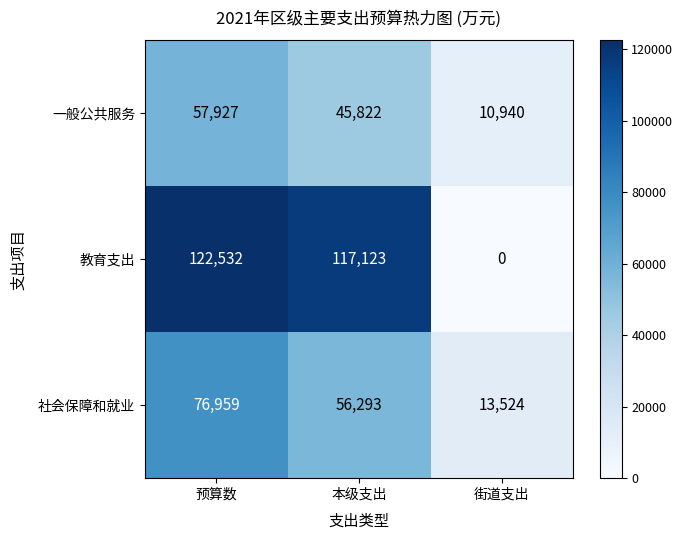

At which category is the sum across all series the highest?

预算数